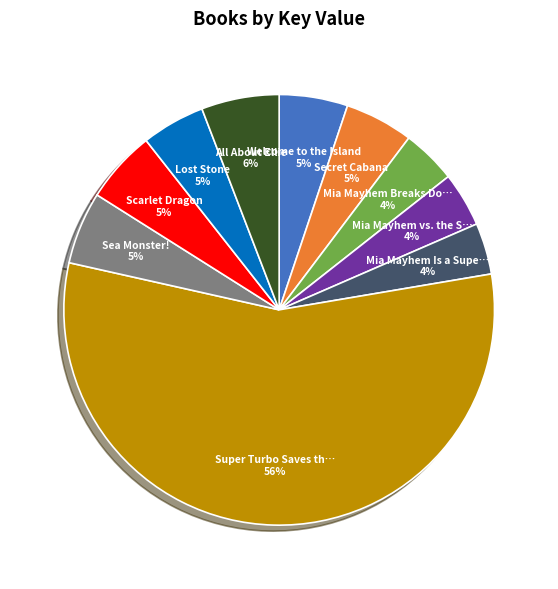

Does any single category account for the majority?

Yes